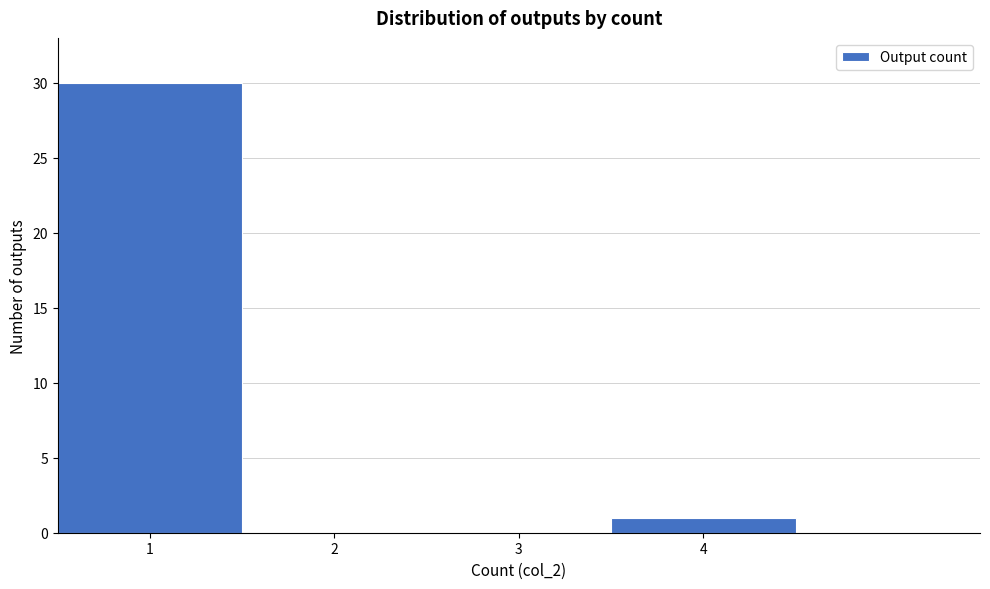

Reading left to right, list every bar in this chart as the range it spans on the x-axis followed by its height. The values are not printed on the chart, so give them approximately, as read against the axis.

0.5 to 1.5: 30
1.5 to 2.5: 0
2.5 to 3.5: 0
3.5 to 4.5: 1